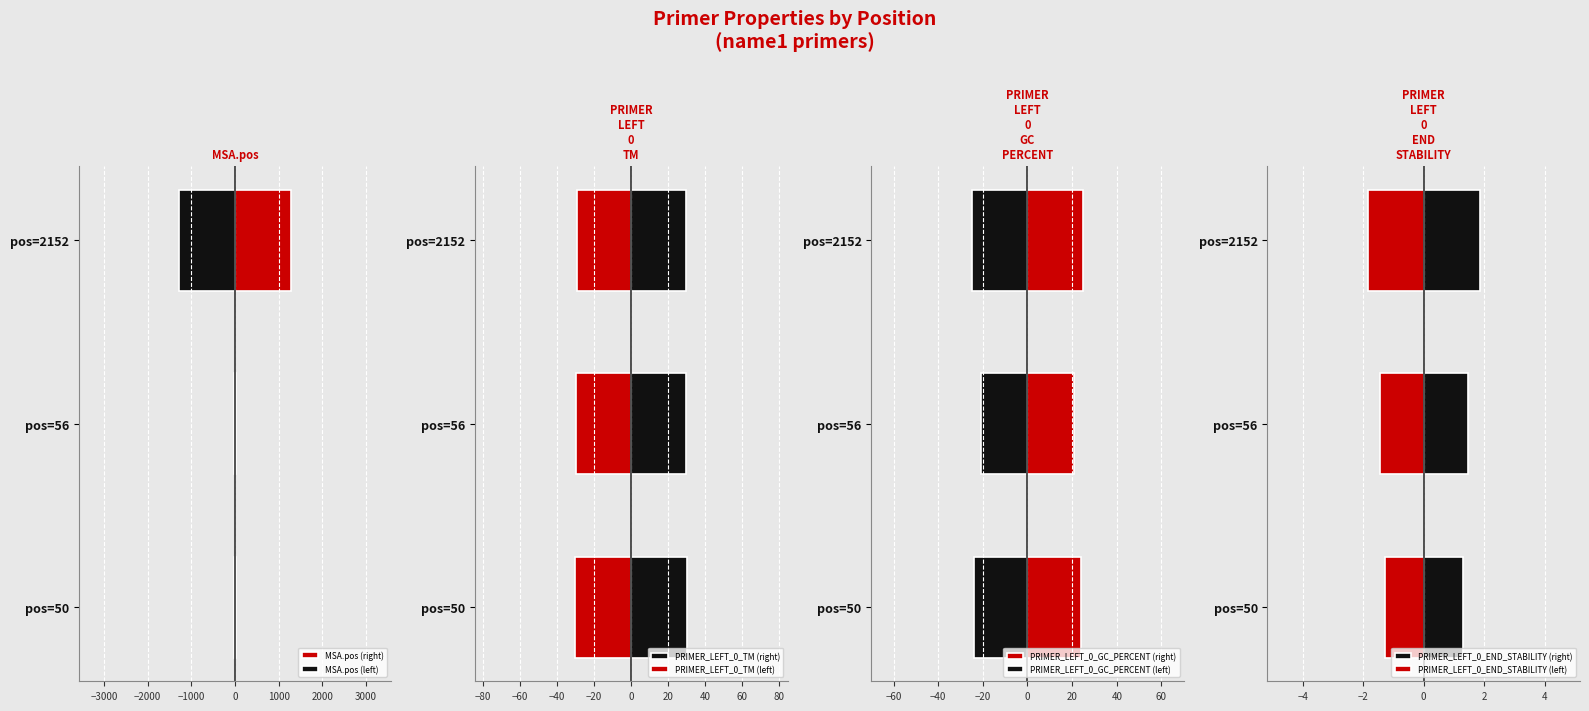

Which label corresponds to the largest value in the chart?

pos=2152